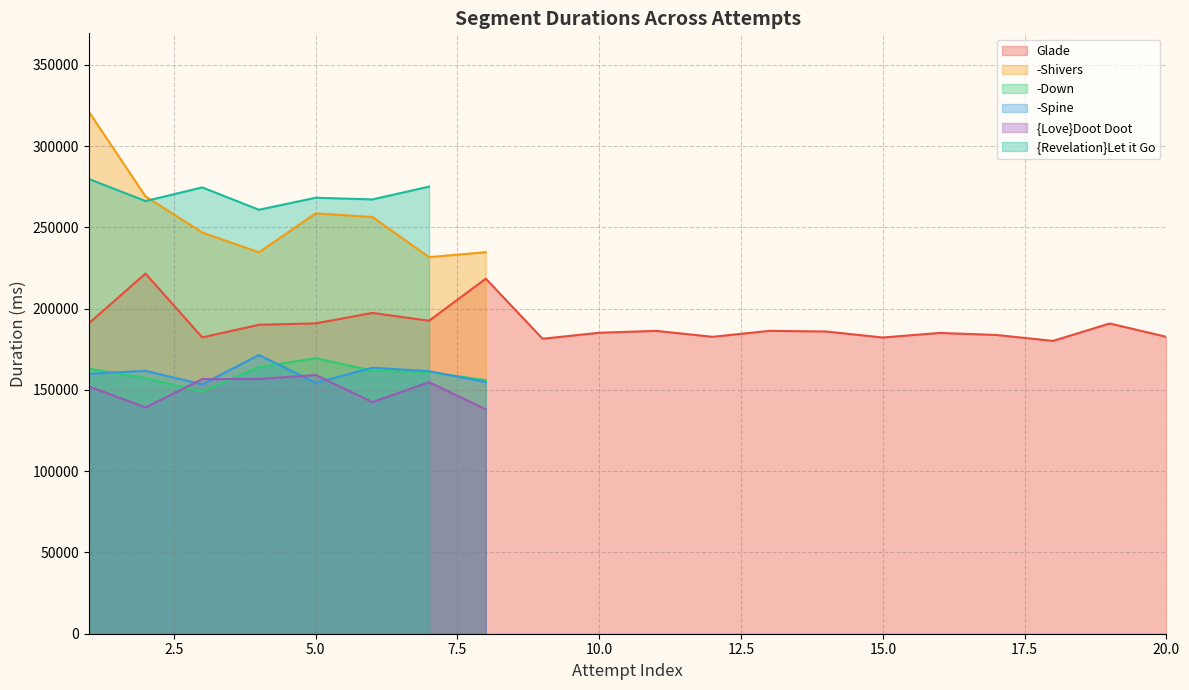

What is the approximate value of Glade at -Down, to the nearest 10?

182360